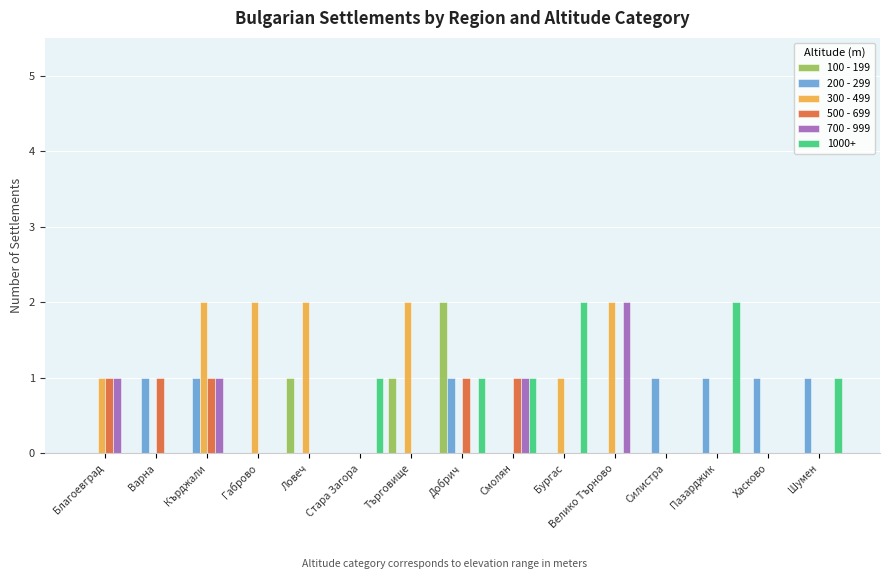

What are all the series names shown in the legend?

100 - 199, 200 - 299, 300 - 499, 500 - 699, 700 - 999, 1000+